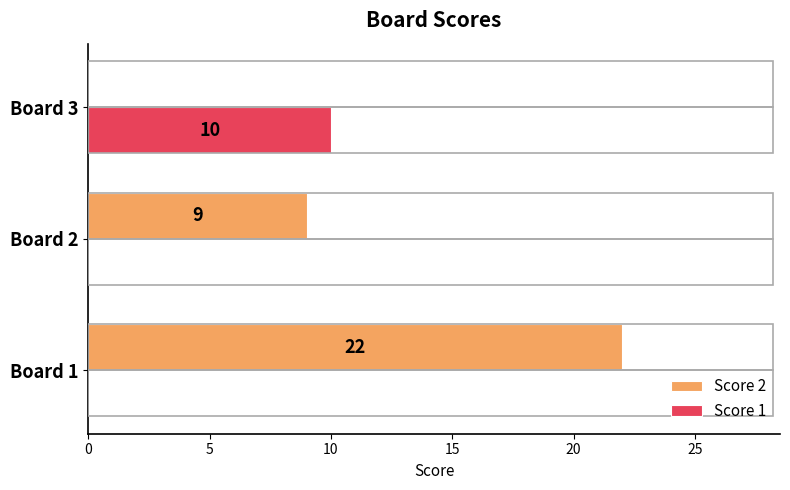

What is the sum of the Score 2 values at Board 3 and Board 1?

22